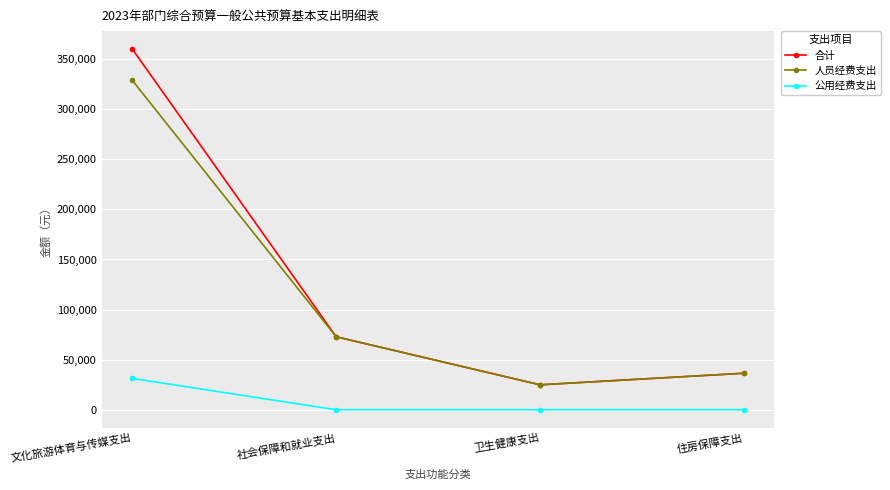

Which series changed the most between 文化旅游体育与传媒支出 and 社会保障和就业支出?

合计